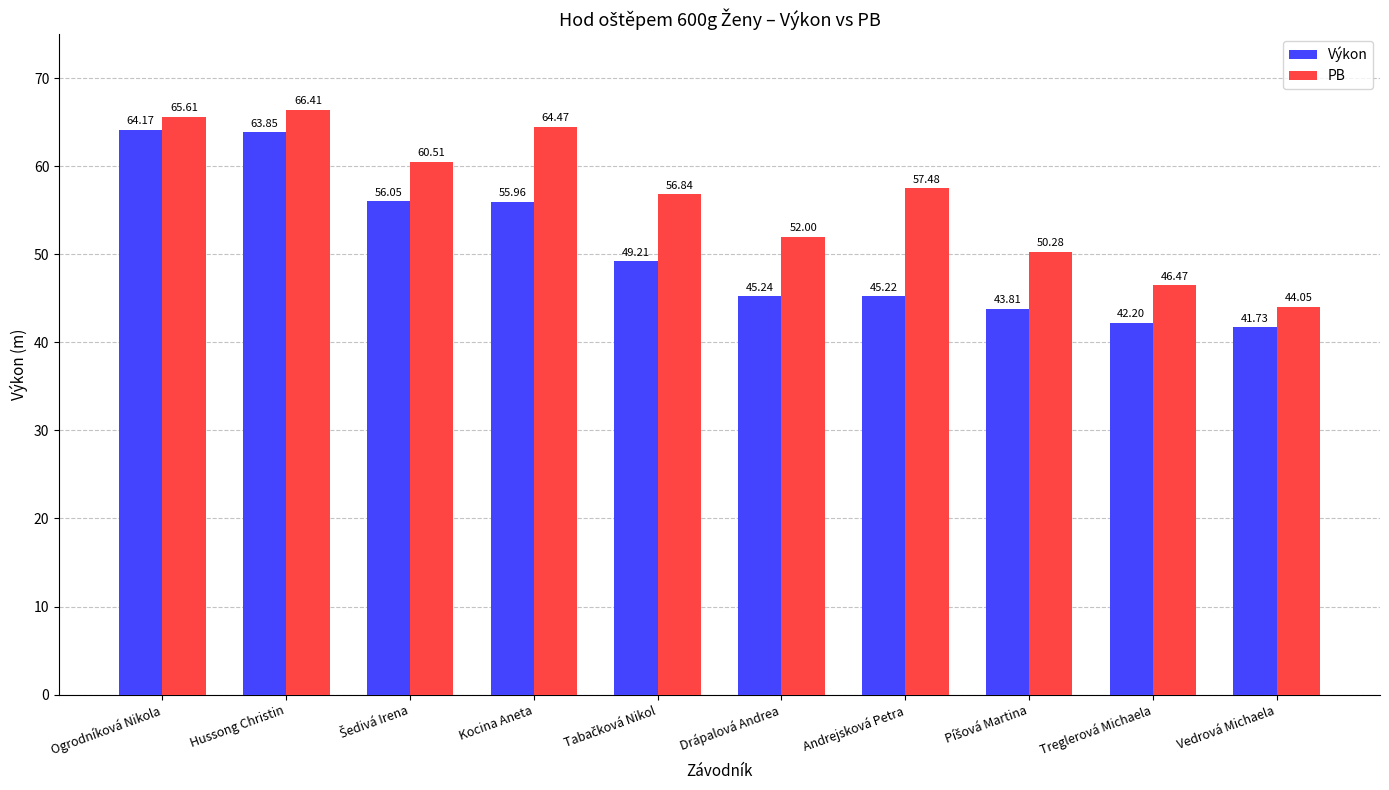

At which category is the sum across all series the highest?

Hussong Christin